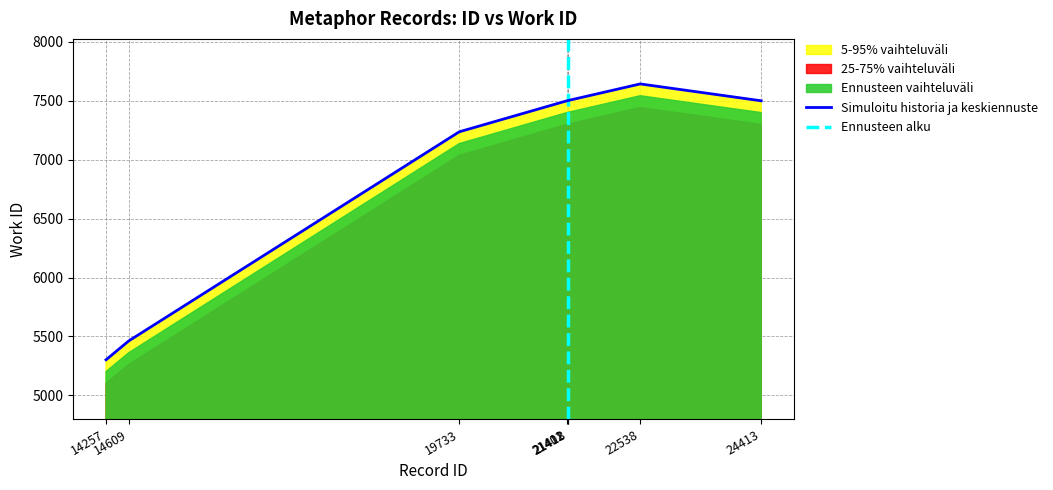

How many interior local peaks (higher than both neighbors) does the data have?

1